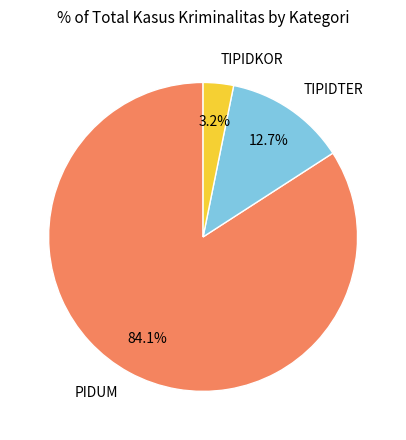

Which slice is the smallest?

TIPIDKOR